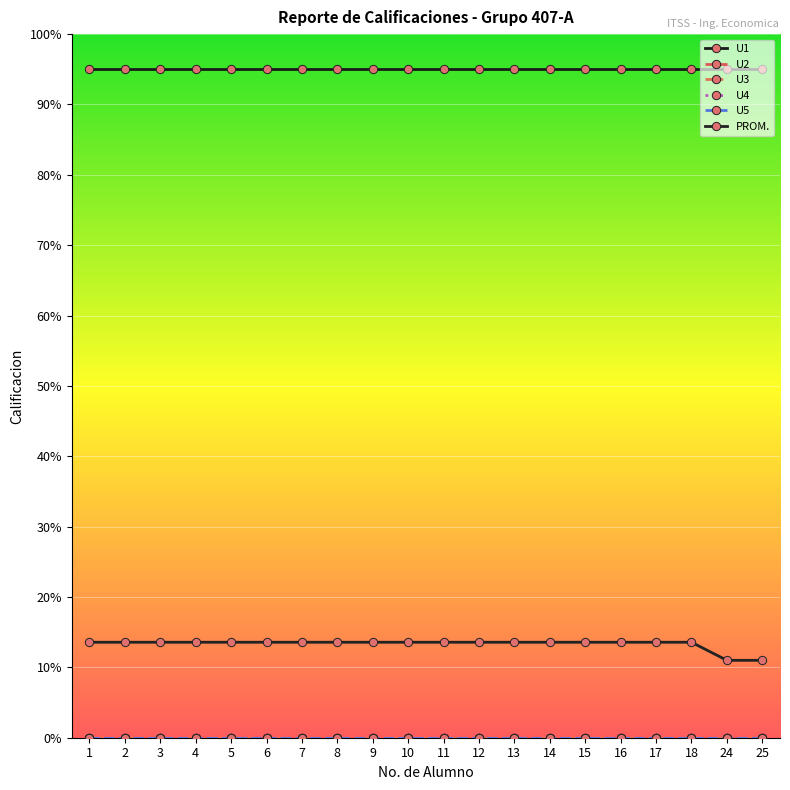

Reading right to left, transcribe all the data shown in this chart.

U1: 95.0	95.0	95.0	95.0	95.0	95.0	95.0	95.0	95.0	95.0	95.0	95.0	95.0	95.0	95.0	95.0	95.0	95.0	95.0	95.0
U2: 0.0	0.0	0.0	0.0	0.0	0.0	0.0	0.0	0.0	0.0	0.0	0.0	0.0	0.0	0.0	0.0	0.0	0.0	0.0	0.0
U3: 0.0	0.0	0.0	0.0	0.0	0.0	0.0	0.0	0.0	0.0	0.0	0.0	0.0	0.0	0.0	0.0	0.0	0.0	0.0	0.0
U4: 0.0	0.0	0.0	0.0	0.0	0.0	0.0	0.0	0.0	0.0	0.0	0.0	0.0	0.0	0.0	0.0	0.0	0.0	0.0	0.0
U5: 0.0	0.0	0.0	0.0	0.0	0.0	0.0	0.0	0.0	0.0	0.0	0.0	0.0	0.0	0.0	0.0	0.0	0.0	0.0	0.0
PROM.: 11.0	11.0	13.6	13.6	13.6	13.6	13.6	13.6	13.6	13.6	13.6	13.6	13.6	13.6	13.6	13.6	13.6	13.6	13.6	13.6